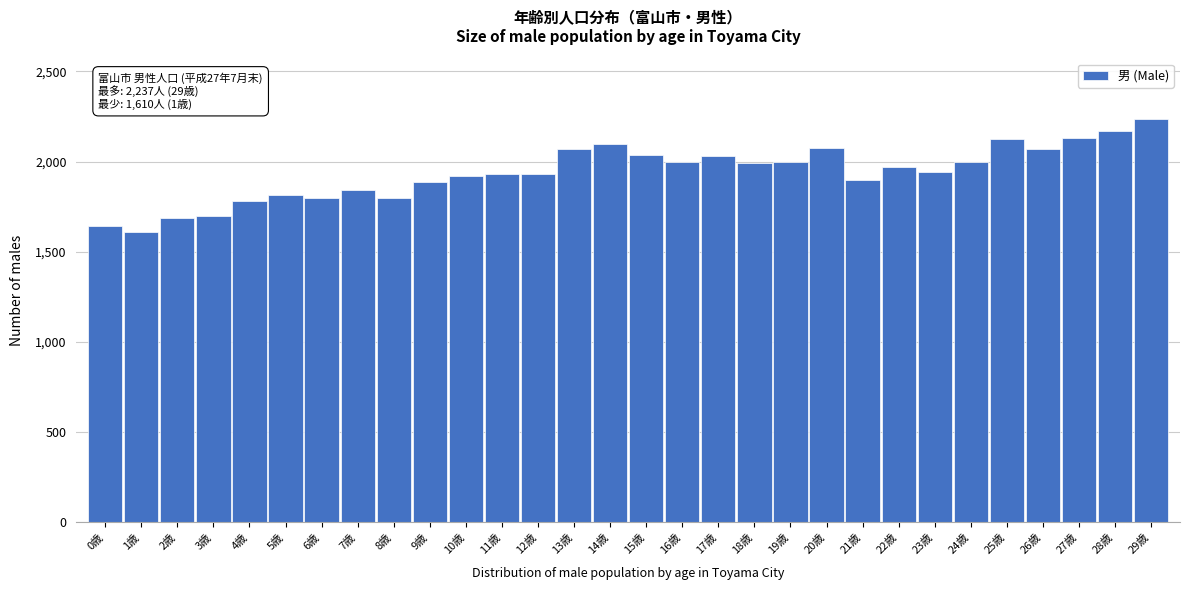

Which has a higher value, 0歳 or 5歳?

5歳